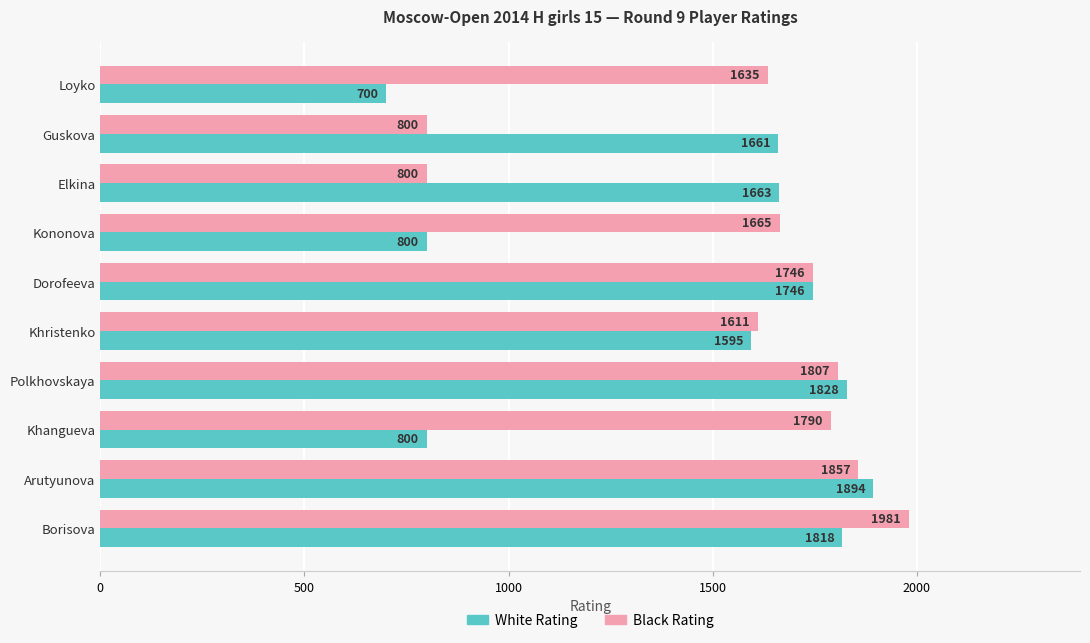

How many data points in Black Rating are less than 1746?

5